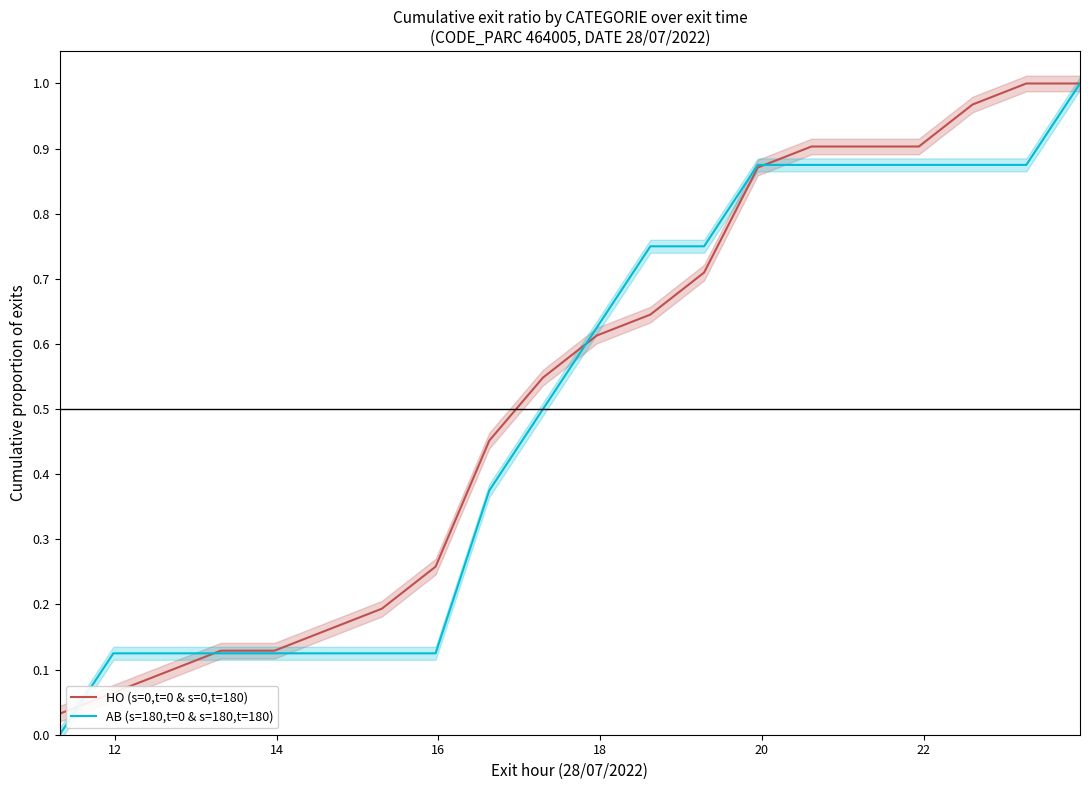

How many times do HO (s=0,t=0 & s=0,t=180) and AB (s=180,t=0 & s=180,t=180) cross each other?

4